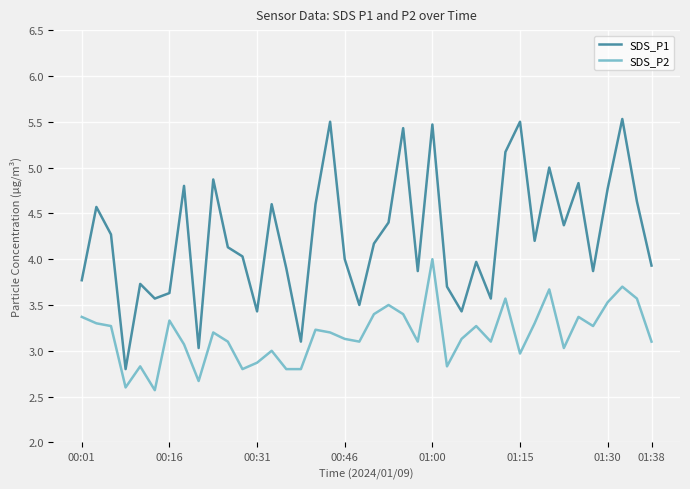

Which series has the widest spread of values?

SDS_P1